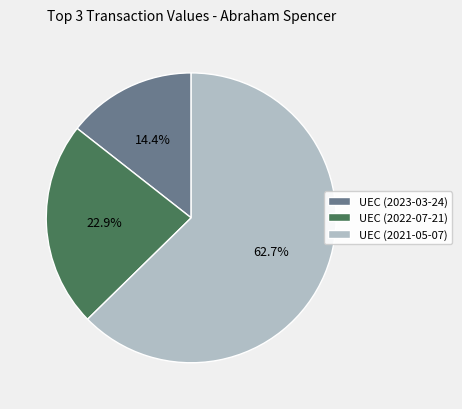

Combined, what portion of the pie is UEC (2023-03-24) and UEC (2022-07-21)?

37.3%